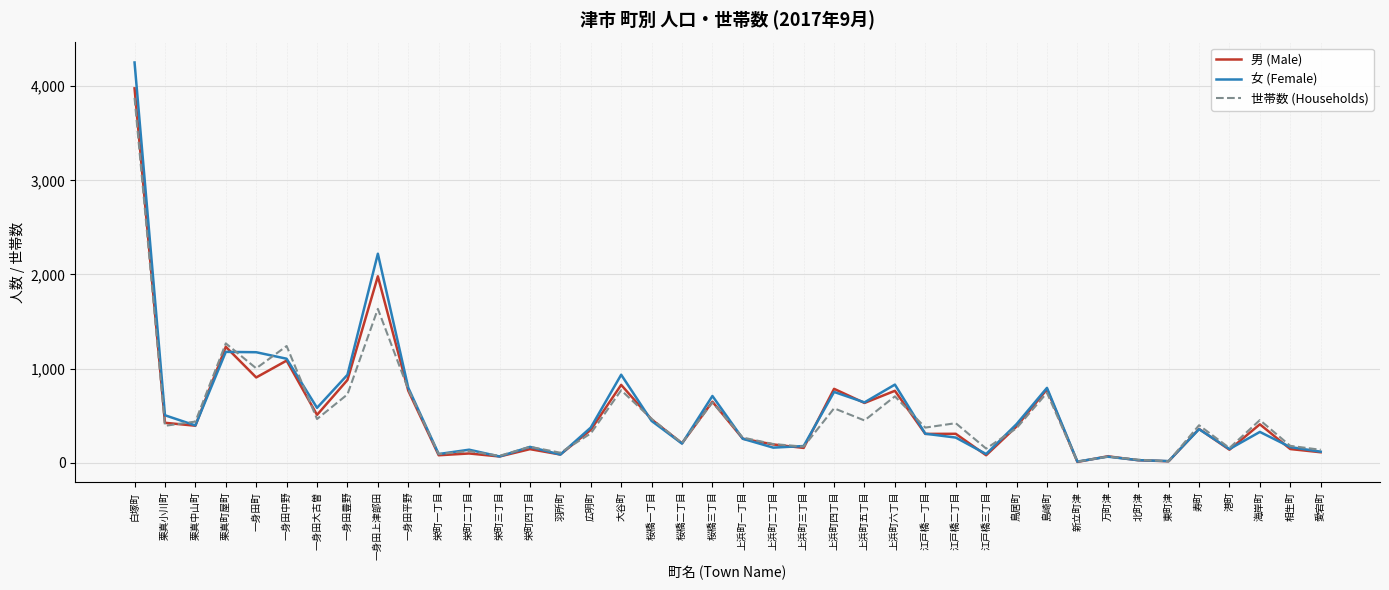

Is it true that 女 (Female) equals 699 at 鳥居町?

False